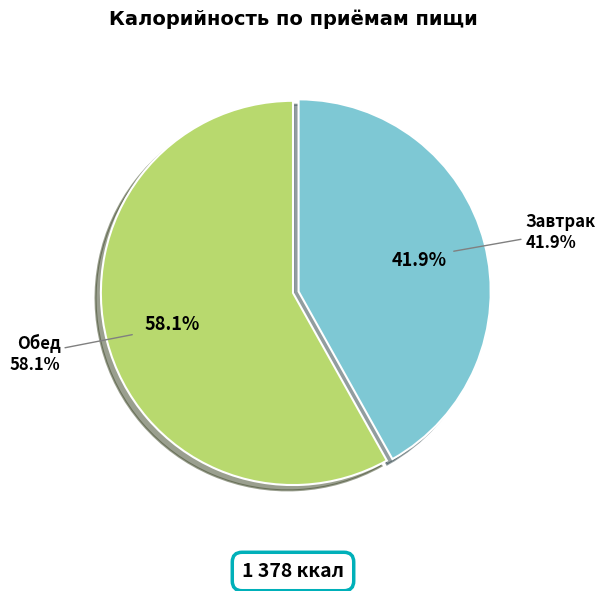

What is the largest slice in the pie chart?

Обед